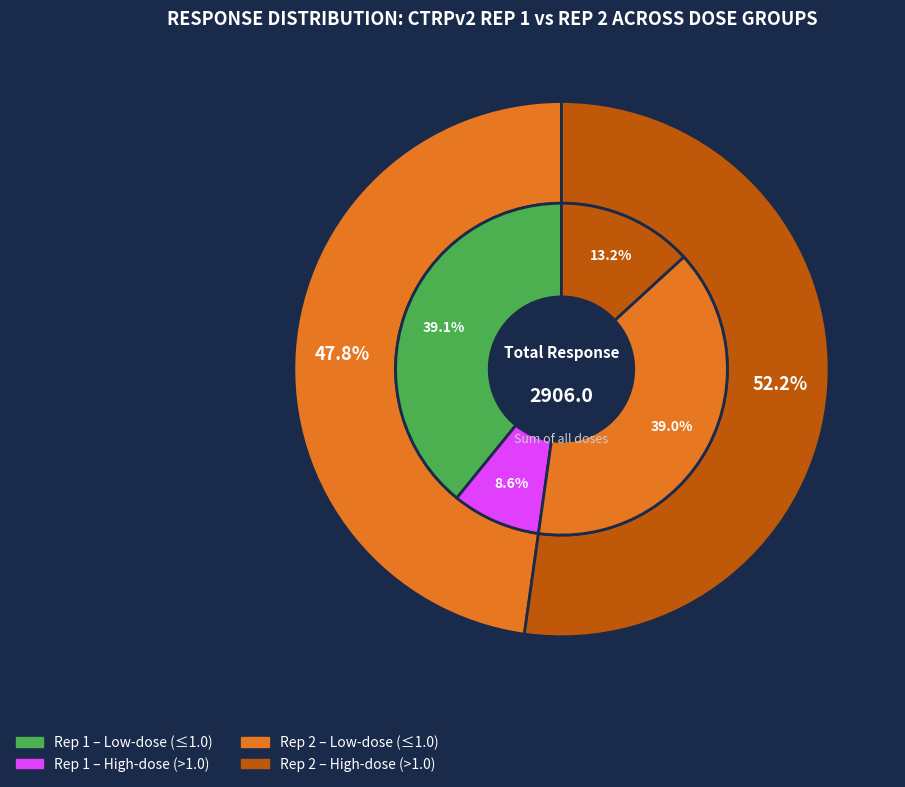

What percentage is NOT represented by 22?

96.4%